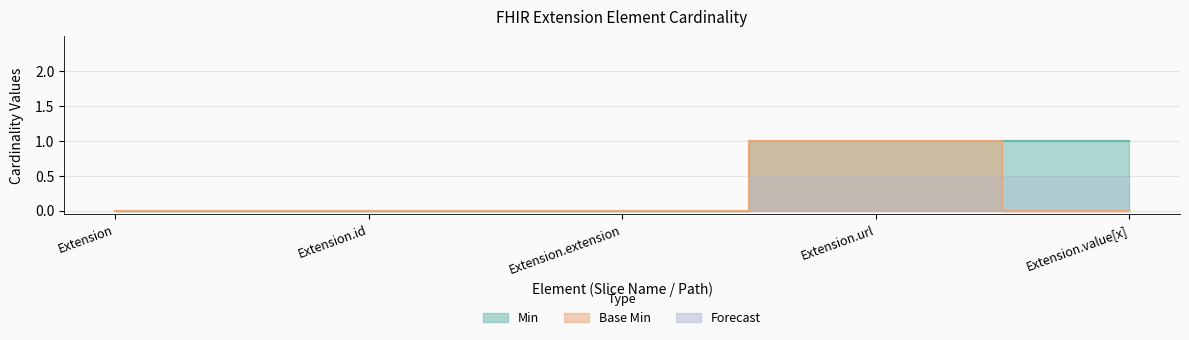

What is the maximum value for Min?

1